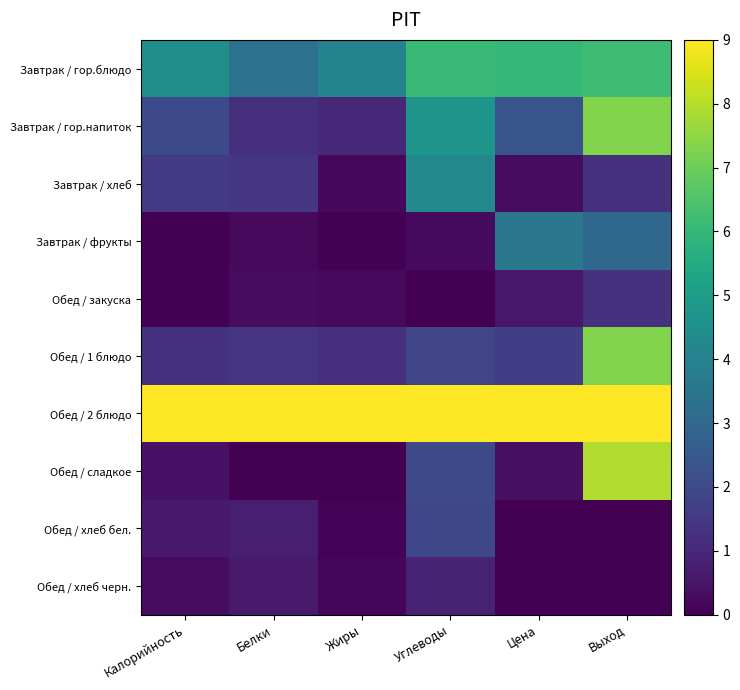

Which has a higher value, Углеводы or Выход?

Выход